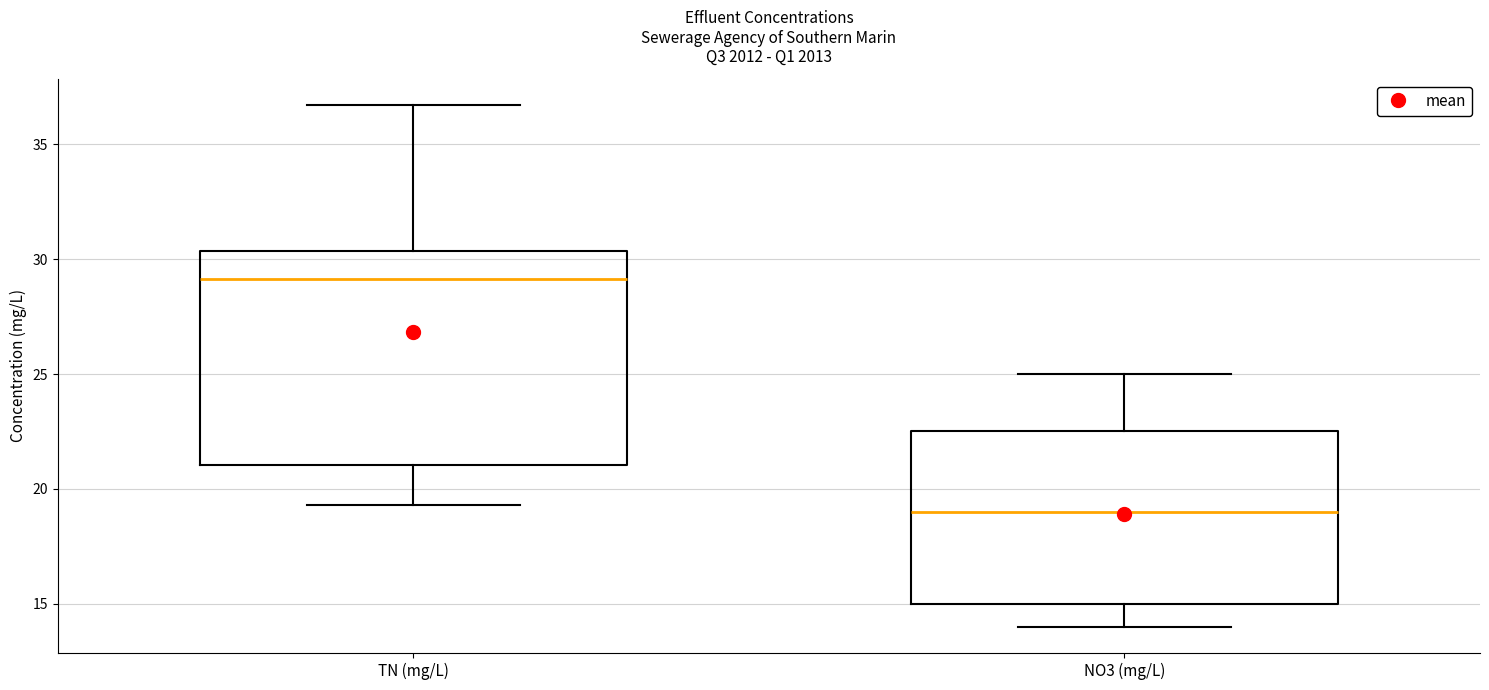

Which box is the tallest, from its lower edge to its upper edge?

TN (mg/L)